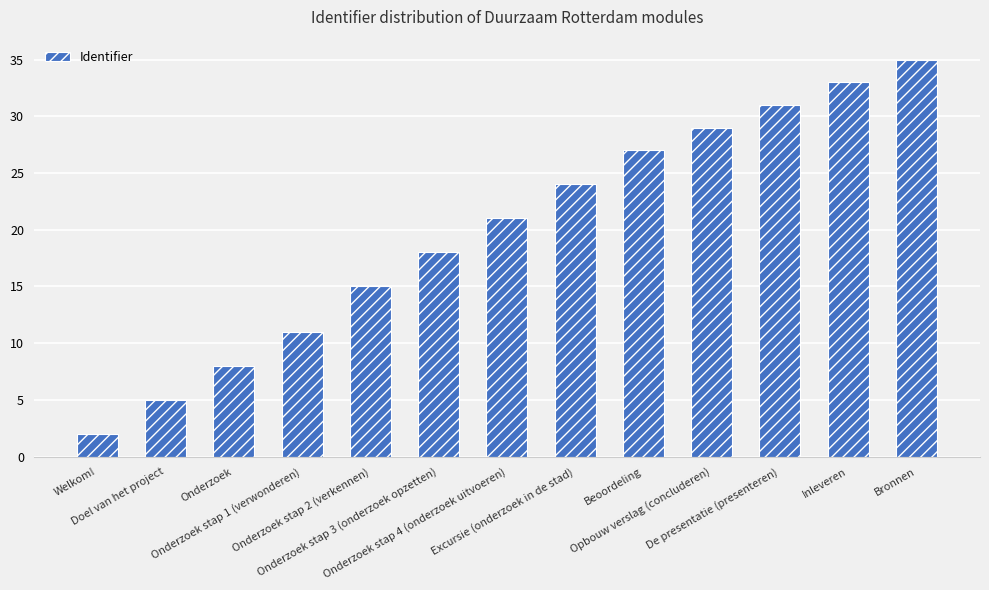

What position from the right is Welkom!?

13